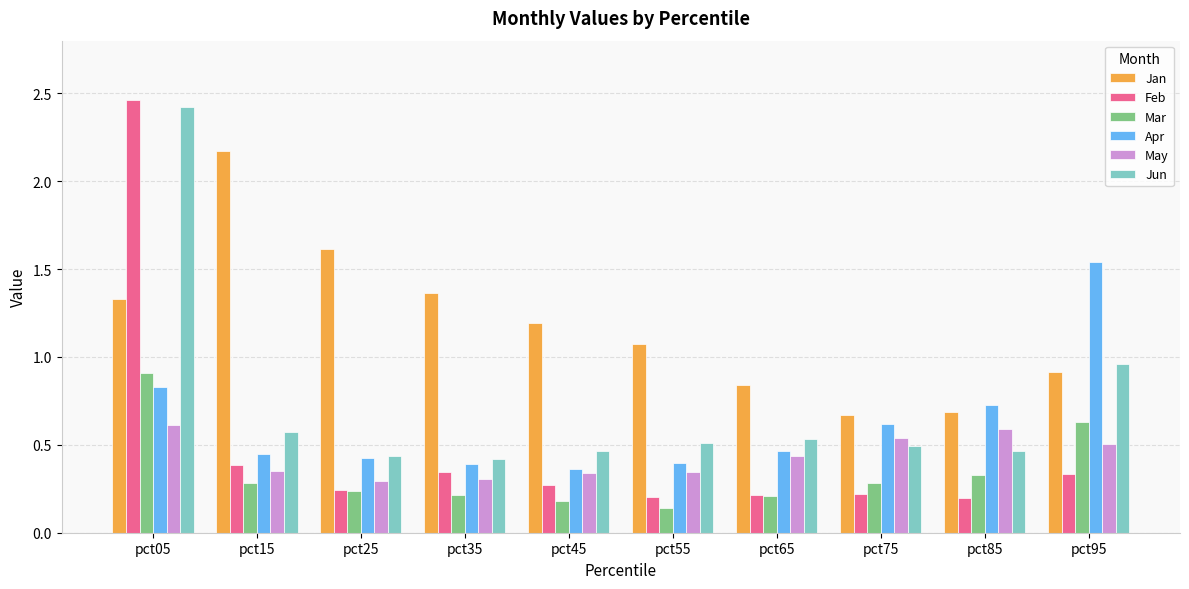

True or false: Feb has a value of 0.1 at pct25.

False